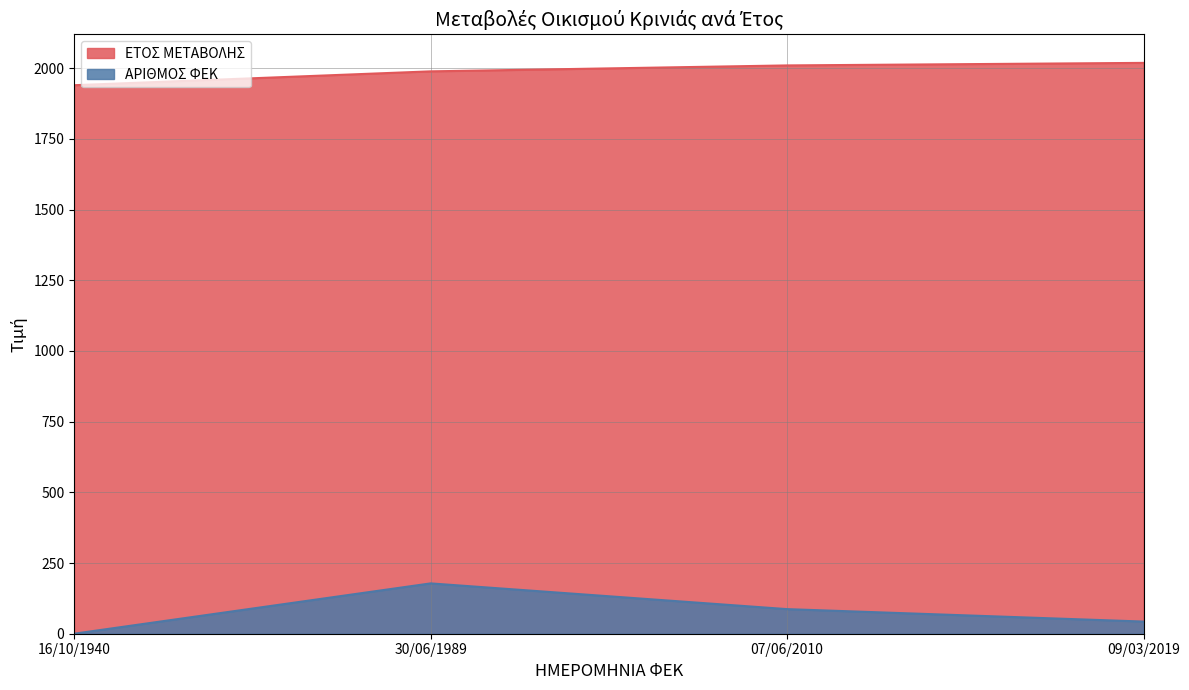

At which label is ΕΤΟΣ ΜΕΤΑΒΟΛΗΣ closest to 1979?

30/06/1989